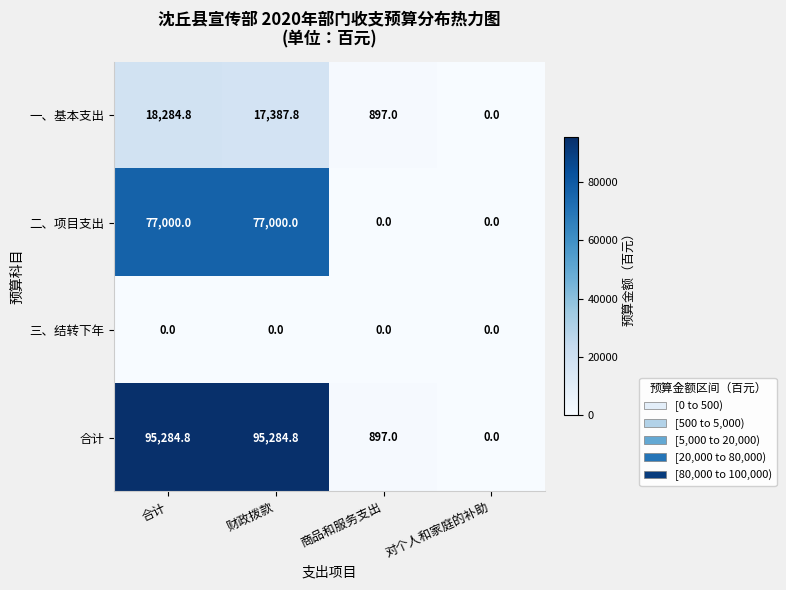

Rank the series by their maximum value, from highest to lowest.

合计, 二、项目支出, 一、基本支出, 三、结转下年